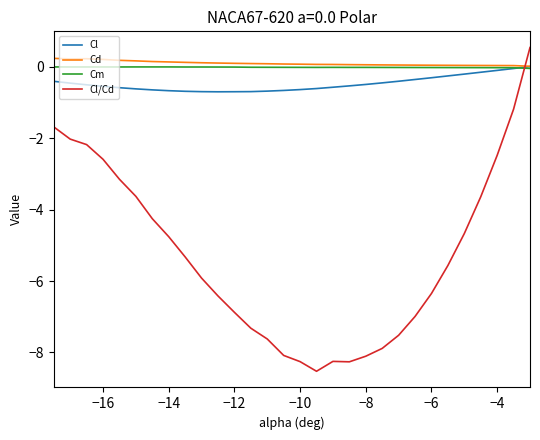

What is the smallest value displayed?

-8.5